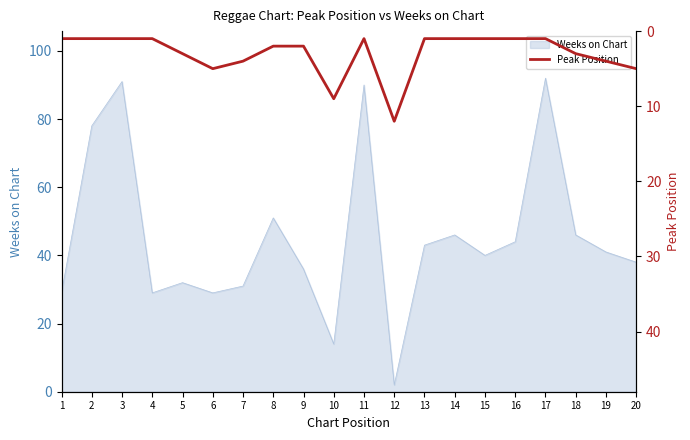

The value of Weeks on Chart at 11 is 90. True or false?

True